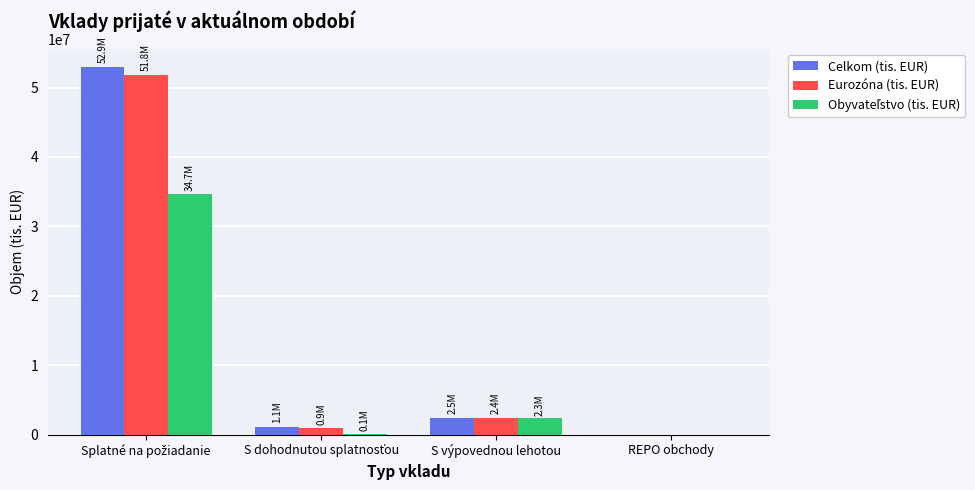

What is the total value across all series at S výpovednou lehotou?

7229937